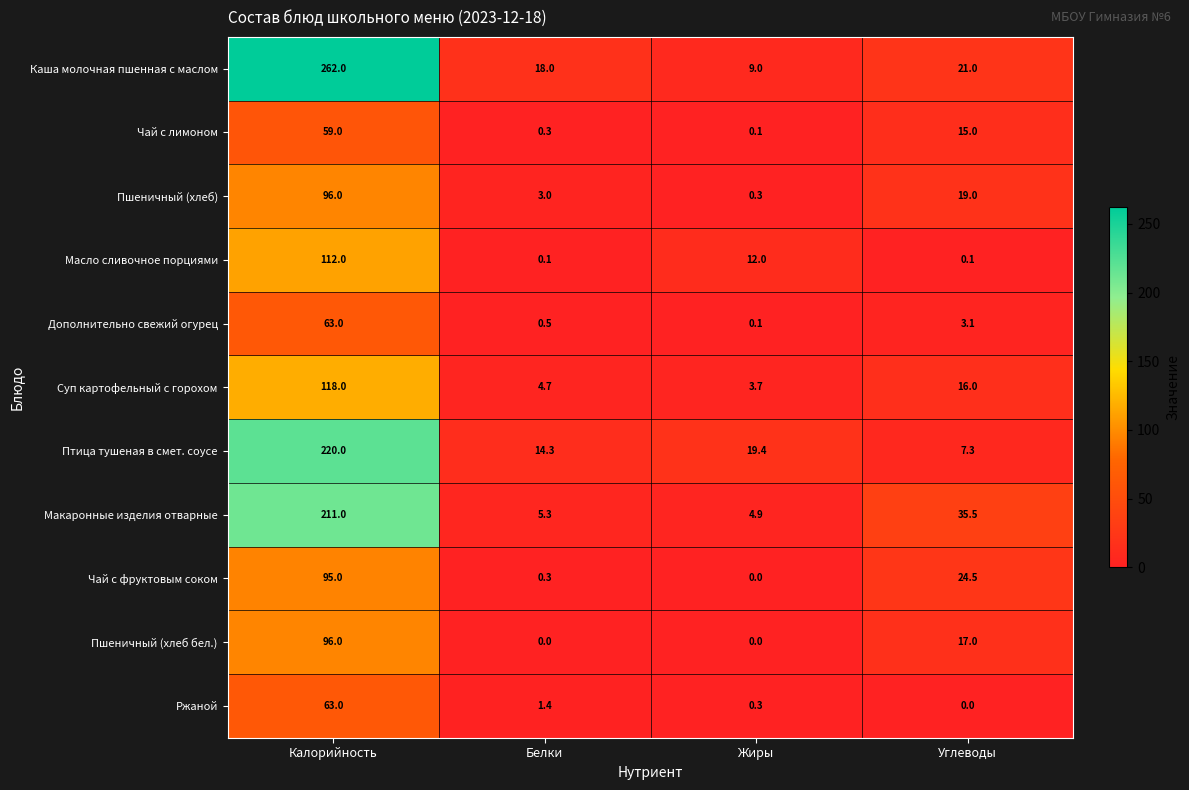

What is the difference between the maximum and minimum values in the Макаронные изделия отварные series?

206.1